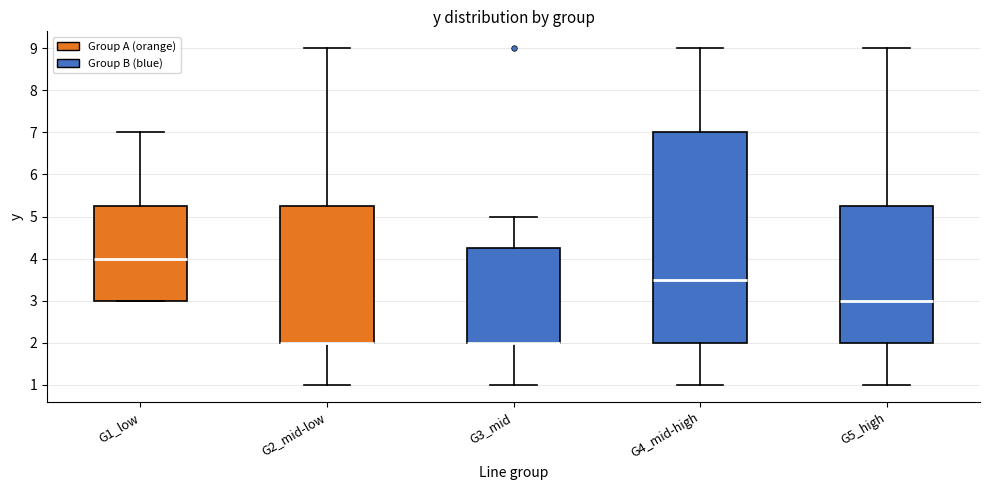

Reading left to right, transcribe this box plot: for each box, give where its median line is, the range the box spans, and where its two whiskers end, as read against the y-axis. The values are not printed on the chart, so give them approximately, as read against the axis.

G1_low: median 4.0, box 3.0 to 5.3, whiskers 3.0 to 7.0
G2_mid-low: median 2.0 (drawn on the box's lower edge), box 2.0 to 5.3, whiskers 1.0 to 9.0
G3_mid: median 2.0 (drawn on the box's lower edge), box 2.0 to 4.3, whiskers 1.0 to 5.0
G4_mid-high: median 3.5, box 2.0 to 7.0, whiskers 1.0 to 9.0
G5_high: median 3.0, box 2.0 to 5.3, whiskers 1.0 to 9.0